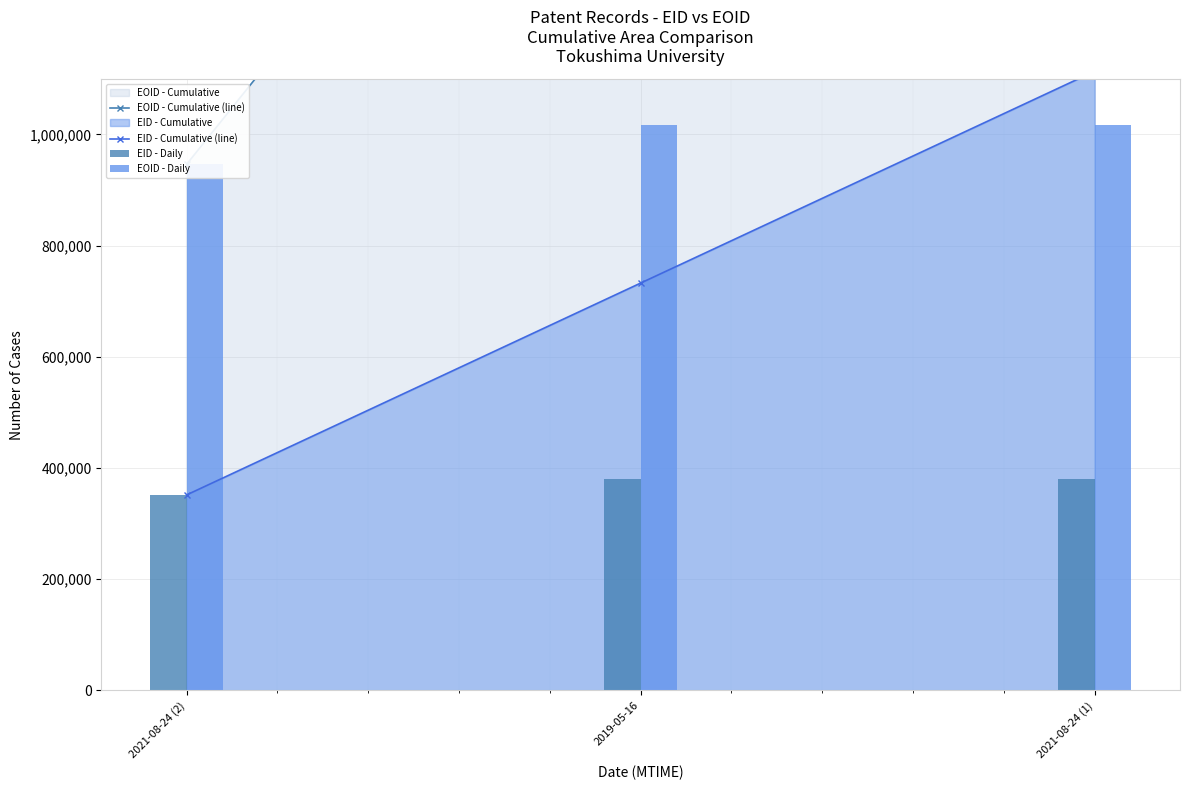

The value of EOID - Daily at 2019-05-16 is 1017284. True or false?

True